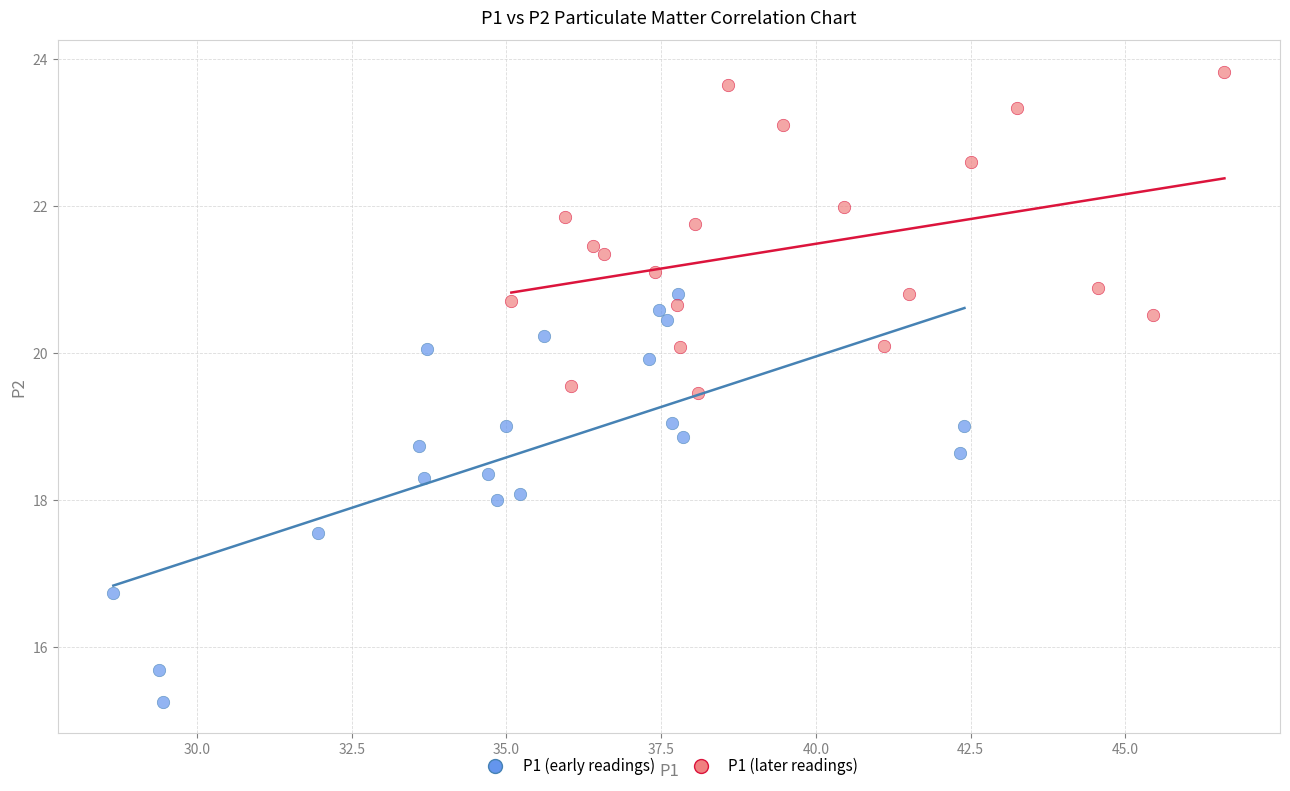

Which series has the widest spread of Y values?

P1 (early readings)